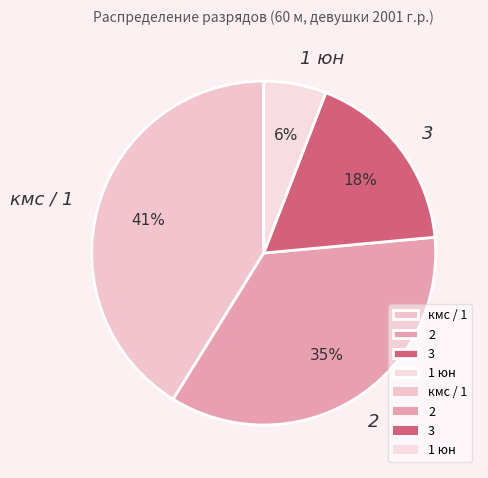

What percentage is the 3 slice, to the nearest percent?

18%